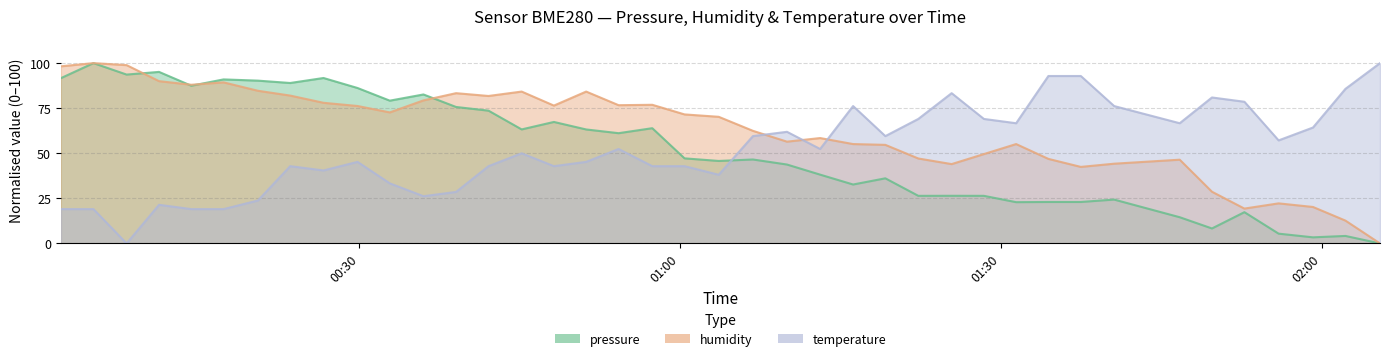

What is the sum of all humidity values?

2508.7